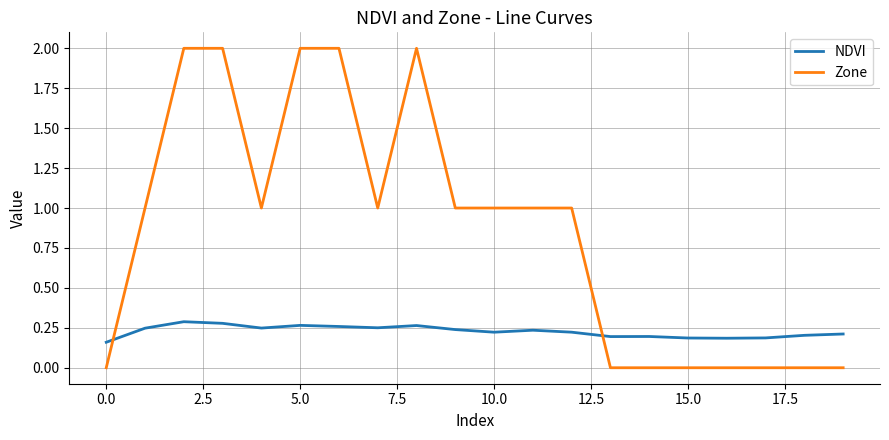

What is the maximum value shown in the chart?

2.0